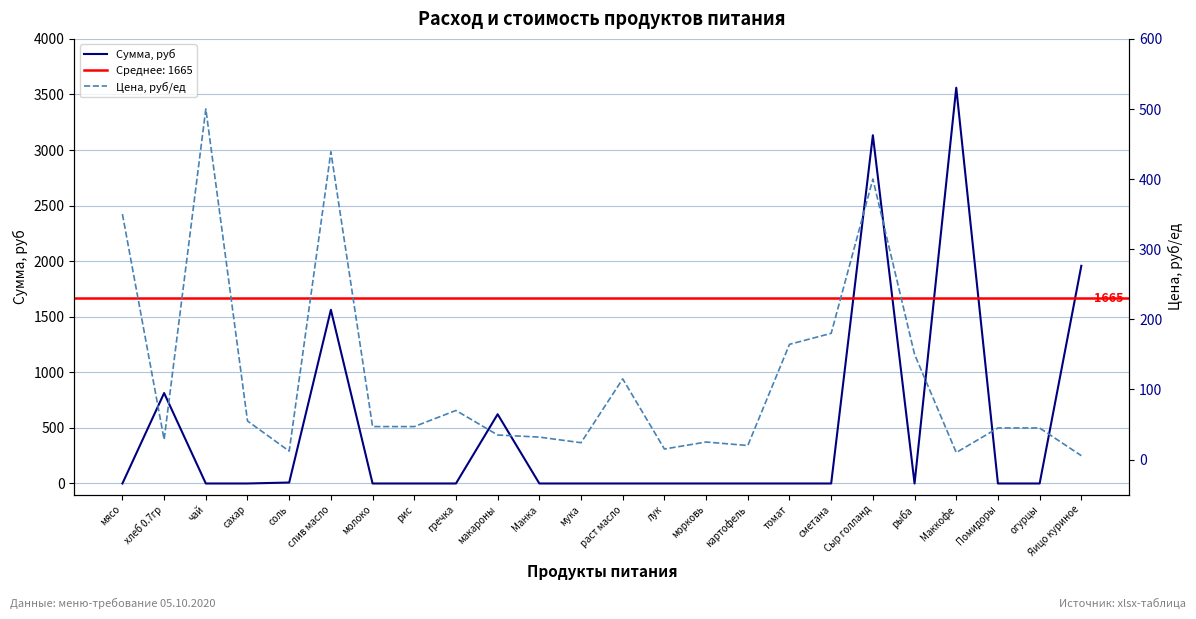

How many times do Цена, руб/ед and Сумма, руб cross each other?

11